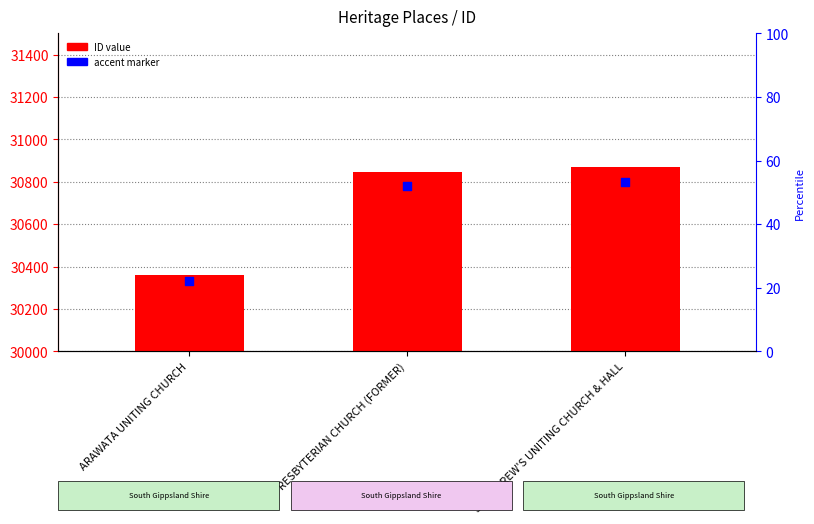

Between PRESBYTERIAN CHURCH (FORMER) and ARAWATA UNITING CHURCH, which is larger?

PRESBYTERIAN CHURCH (FORMER)